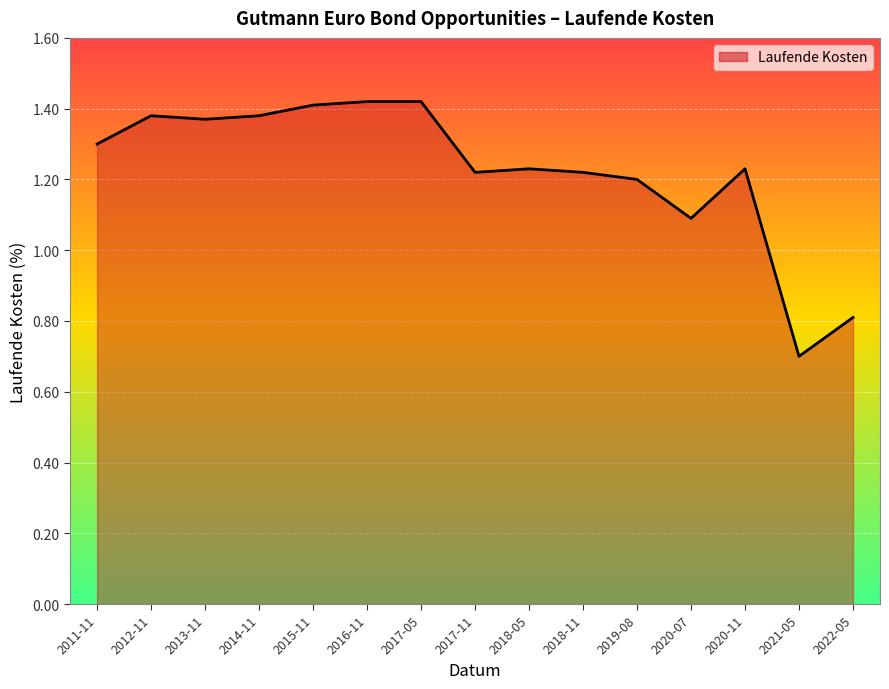

How many lines are shown in the chart?

1